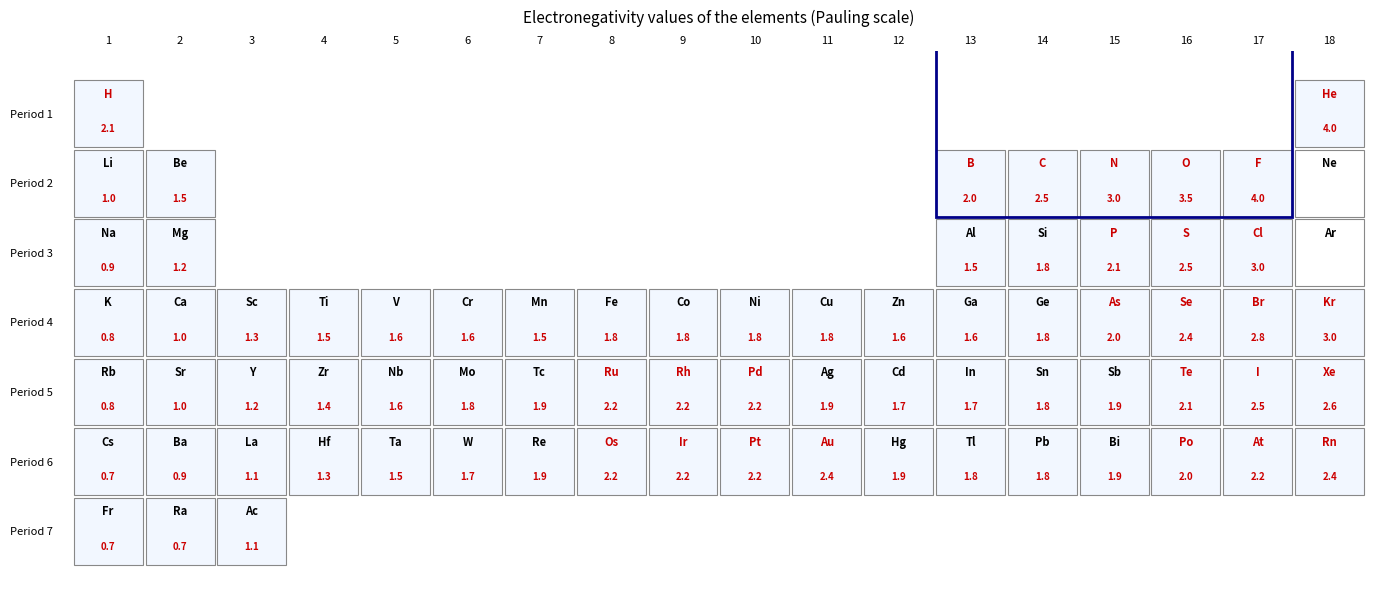

Reading left to right, transcribe all the data shown in this chart.

Row0: 0=2.1	1=0.0	2=0.0	3=0.0	4=0.0	5=0.0	6=0.0	7=0.0	8=0.0	9=0.0	10=0.0	11=0.0	12=0.0	13=0.0	14=0.0	15=0.0	16=0.0	17=4.0
Row1: 0=1.0	1=1.5	2=0.0	3=0.0	4=0.0	5=0.0	6=0.0	7=0.0	8=0.0	9=0.0	10=0.0	11=0.0	12=2.0	13=2.5	14=3.0	15=3.5	16=4.0	17=0.0
Row2: 0=0.9	1=1.2	2=0.0	3=0.0	4=0.0	5=0.0	6=0.0	7=0.0	8=0.0	9=0.0	10=0.0	11=0.0	12=1.5	13=1.8	14=2.1	15=2.5	16=3.0	17=0.0
Row3: 0=0.8	1=1.0	2=1.3	3=1.5	4=1.6	5=1.6	6=1.5	7=1.8	8=1.8	9=1.8	10=1.8	11=1.6	12=1.6	13=1.8	14=2.0	15=2.4	16=2.8	17=3.0
Row4: 0=0.8	1=1.0	2=1.2	3=1.4	4=1.6	5=1.8	6=1.9	7=2.2	8=2.2	9=2.2	10=1.9	11=1.7	12=1.7	13=1.8	14=1.9	15=2.1	16=2.5	17=2.6
Row5: 0=0.7	1=0.9	2=1.1	3=1.3	4=1.5	5=1.7	6=1.9	7=2.2	8=2.2	9=2.2	10=2.4	11=1.9	12=1.8	13=1.8	14=1.9	15=2.0	16=2.2	17=2.4
Row6: 0=0.7	1=0.7	2=1.1	3=0.0	4=0.0	5=0.0	6=0.0	7=0.0	8=0.0	9=0.0	10=0.0	11=0.0	12=0.0	13=0.0	14=0.0	15=0.0	16=0.0	17=0.0